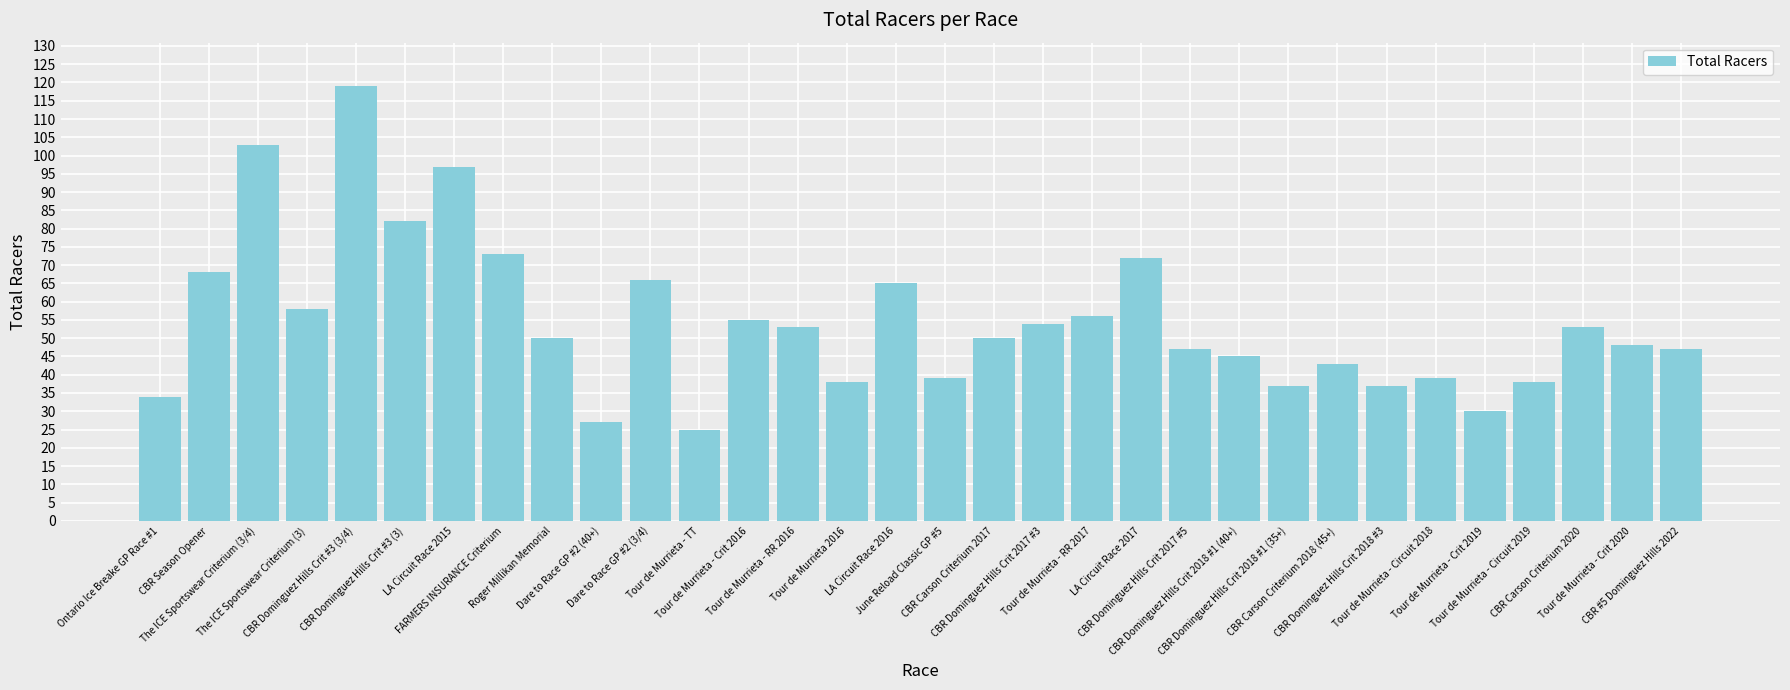

What is the value of the 18th bar from the left?

50